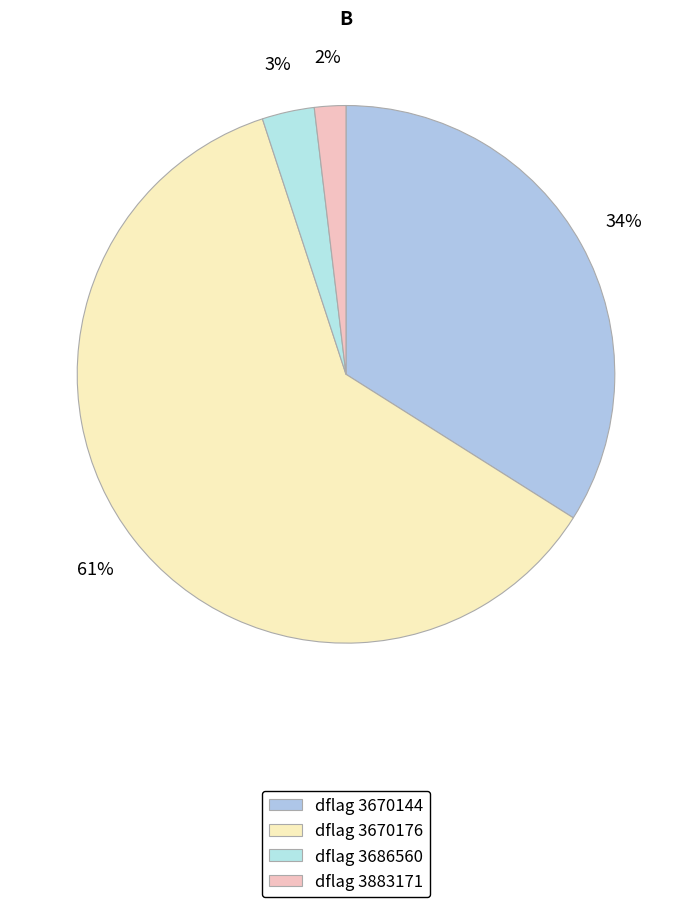

Rank the categories by value from highest to lowest.

dflag 3670176, dflag 3670144, dflag 3686560, dflag 3883171